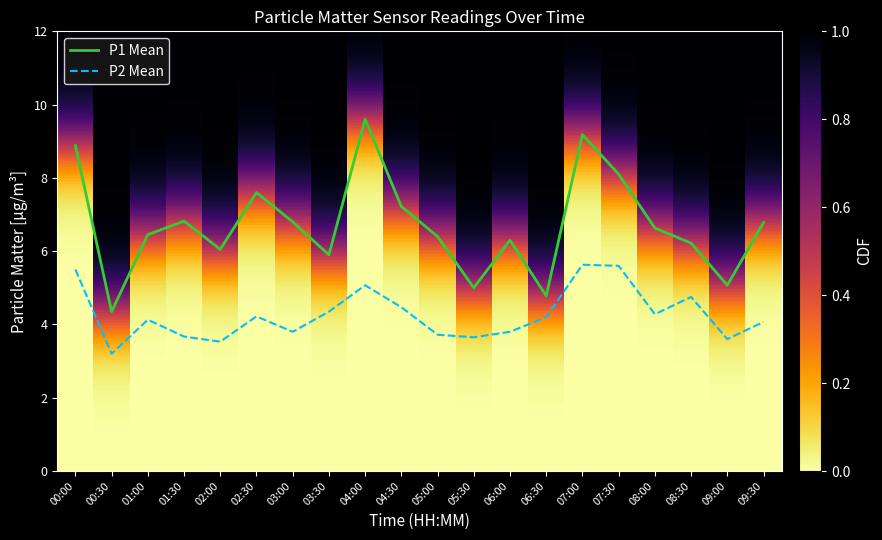

What is the total value across all series at 06:00?

10.1